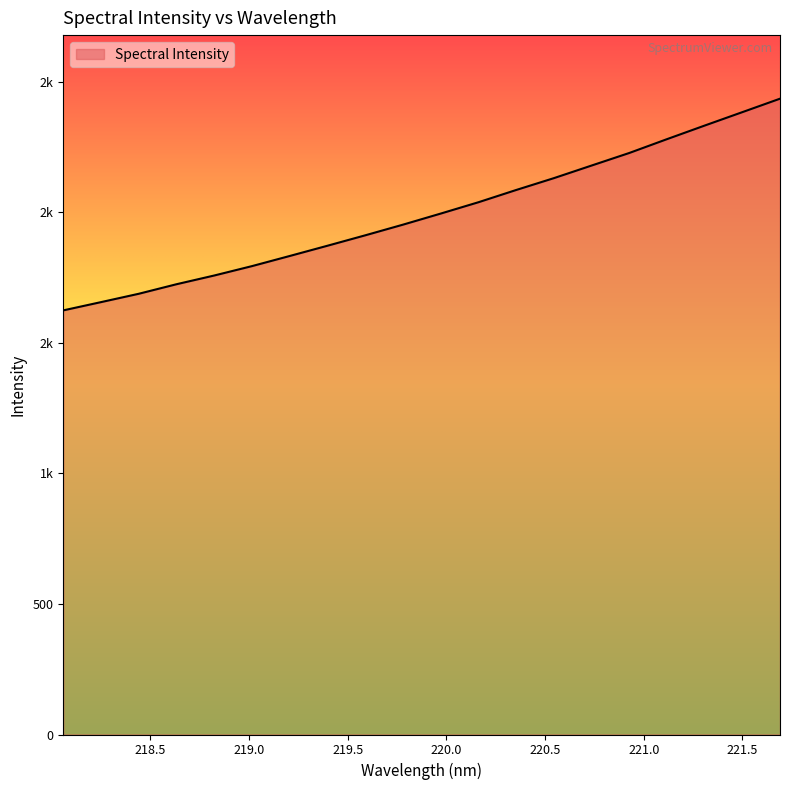

Does the chart have visible grid lines?

No